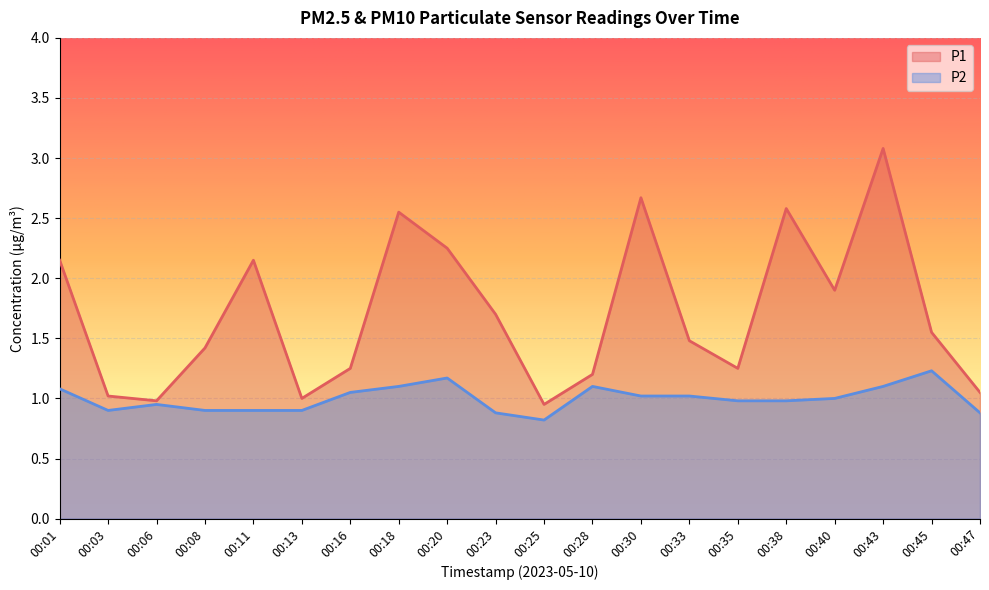

True or false: P2 has more than 2 interior local peaks.

True